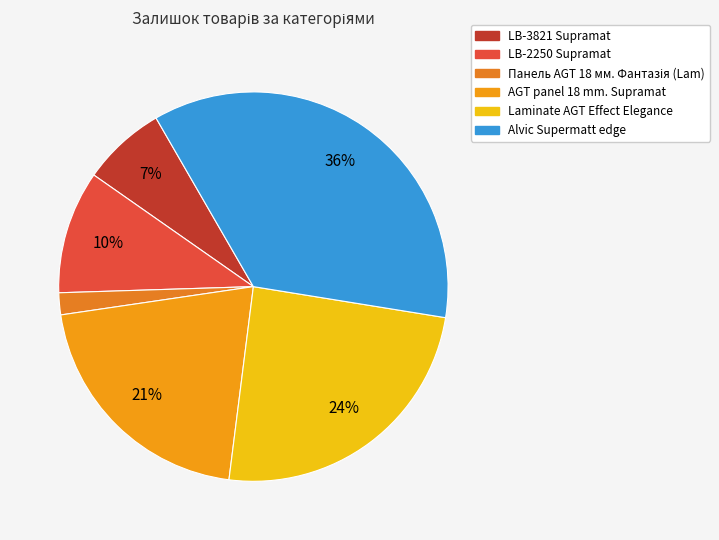

To the nearest percent, what percentage of the pie is LB-2250 Supramat?

10%